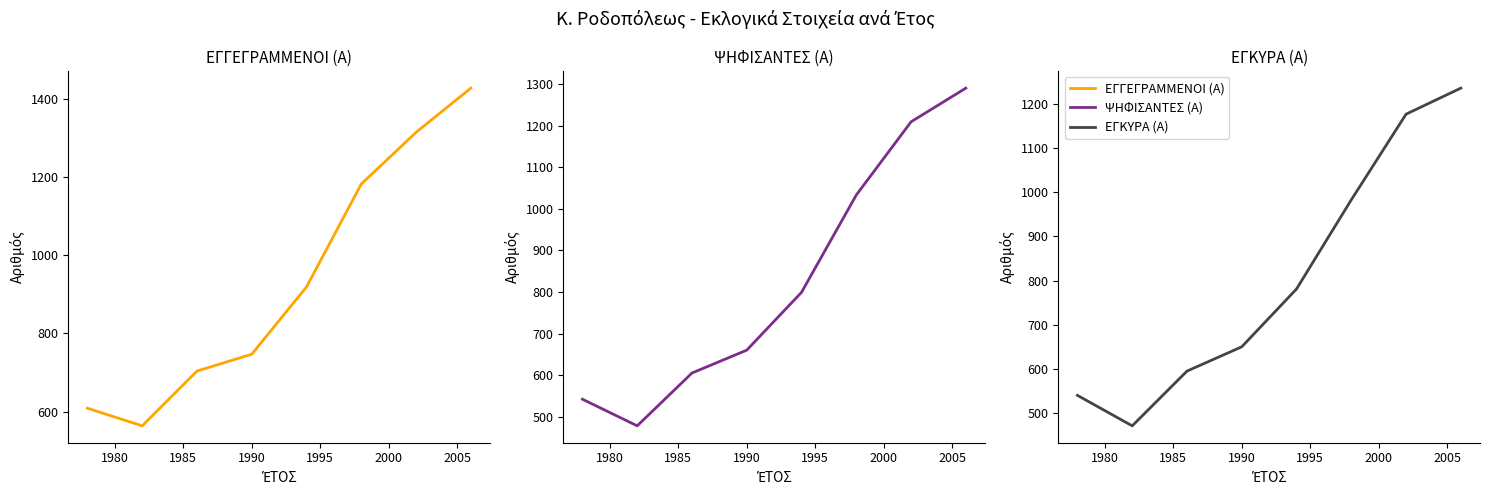

Which series changed the most between 1995 and 2000?

ΕΓΓΕΓΡΑΜΜΕΝΟΙ (Α)